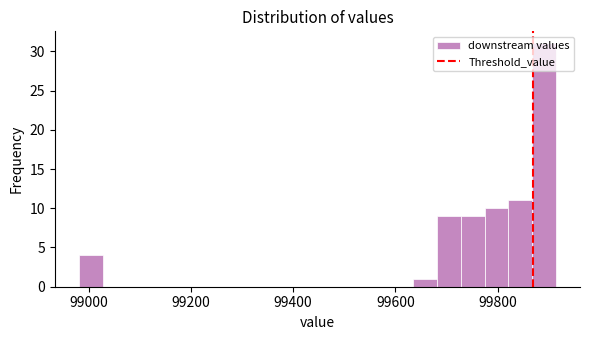

Read against the x-axis, roughly where is the centre of the tallest bar?

99900